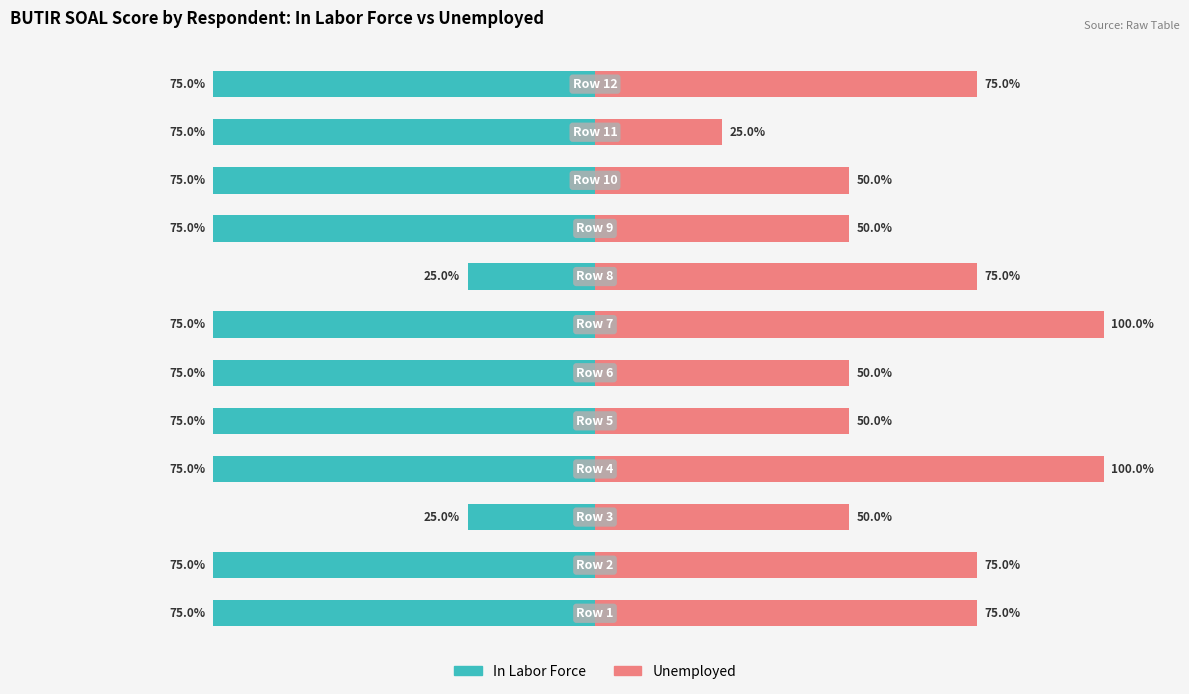

How many values in the Unemployed series are below 75?

6